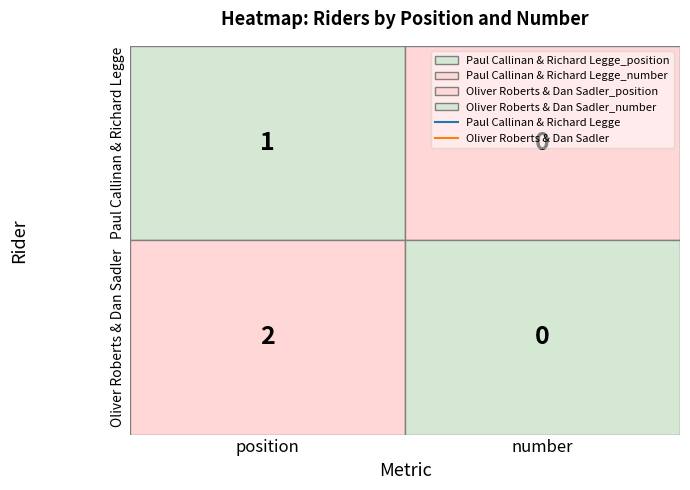

Reading left to right, list all the values displayed in this chart.

Paul: position 1=1	position 2=0
Oliver: position 1=2	position 2=0